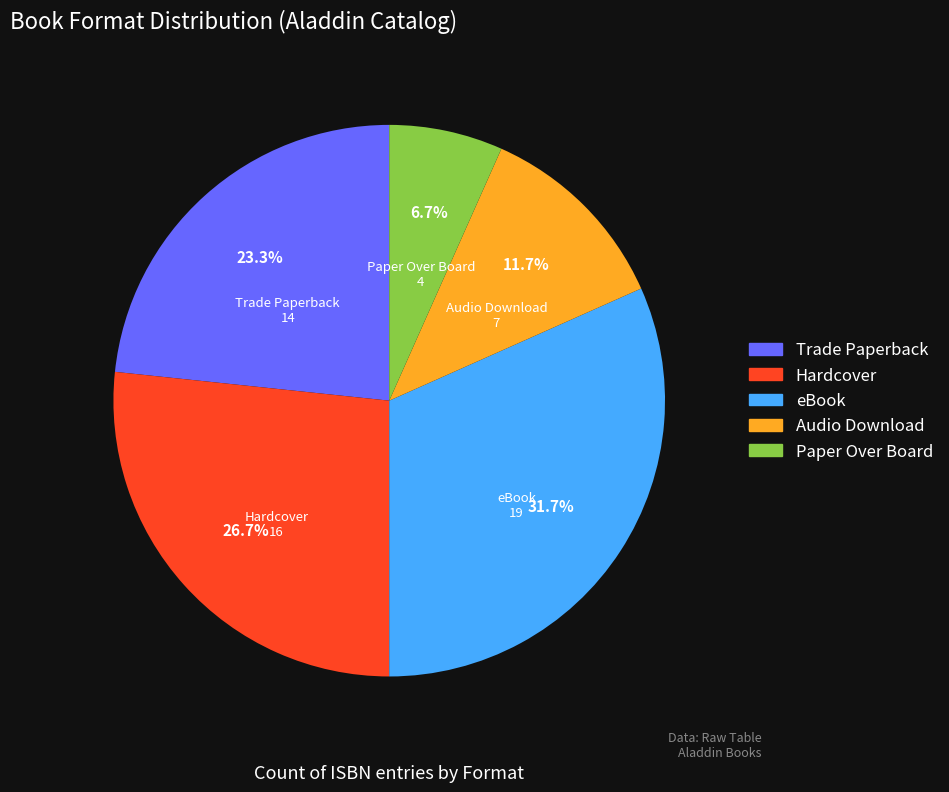

What percentage do Trade Paperback and Paper Over Board together represent?

30.0%